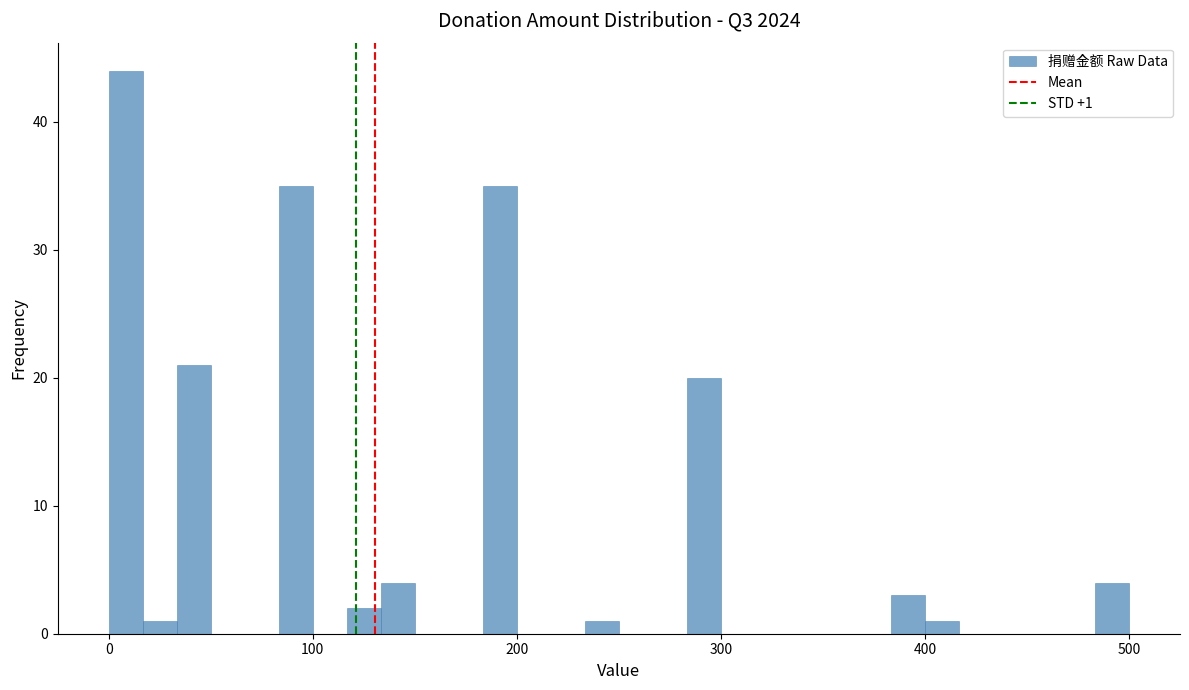

Read against the x-axis, roughly where is the centre of the tallest bar?

10